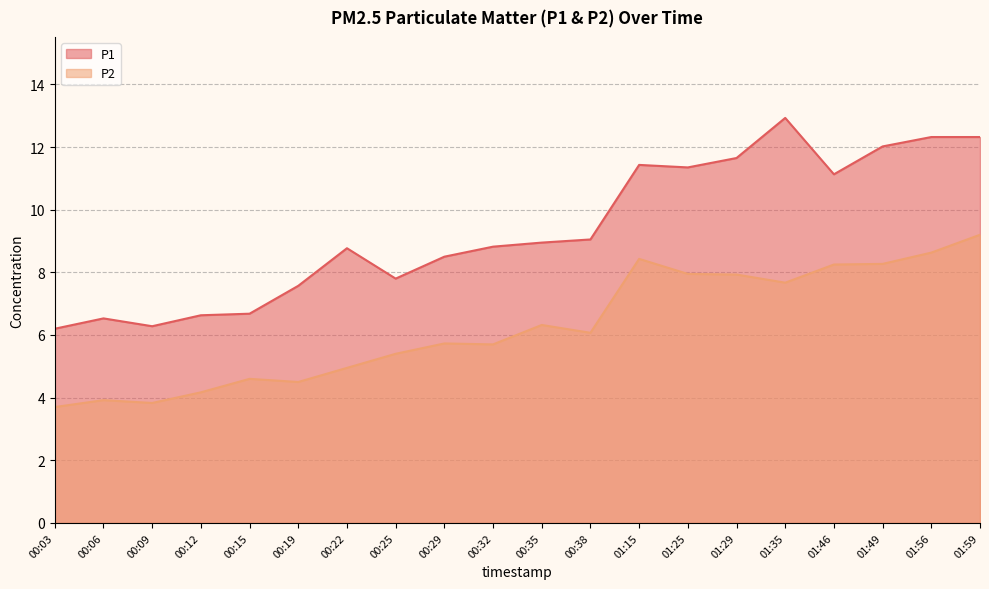

What is the label of the 19th point from the right?

00:06